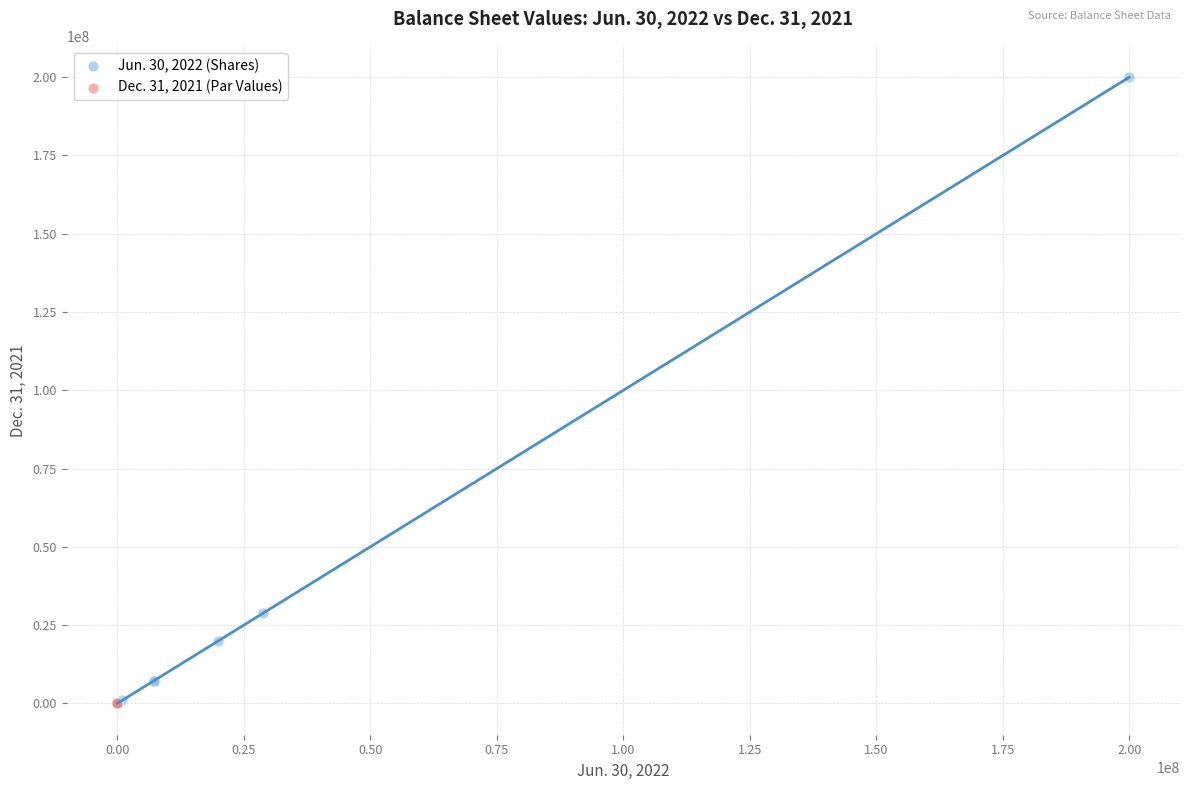

Which series contains the highest Y value?

Jun. 30, 2022 (Shares)